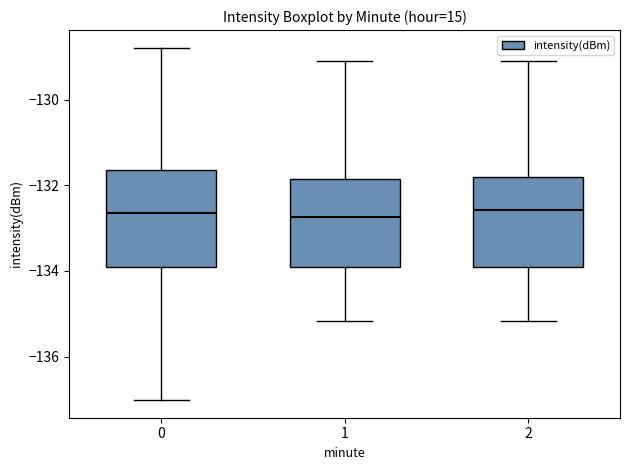

Reading left to right, read every box against the y-axis: the position of its median line, the range the box covers, and the ends of its whiskers. The values are not printed on the chart, so give them approximately, as read against the axis.

0: median -132.6, box -134.0 to -131.6, whiskers -137.0 to -128.8
1: median -132.8, box -134.0 to -131.8, whiskers -135.2 to -129.2
2: median -132.6, box -134.0 to -131.8, whiskers -135.2 to -129.2